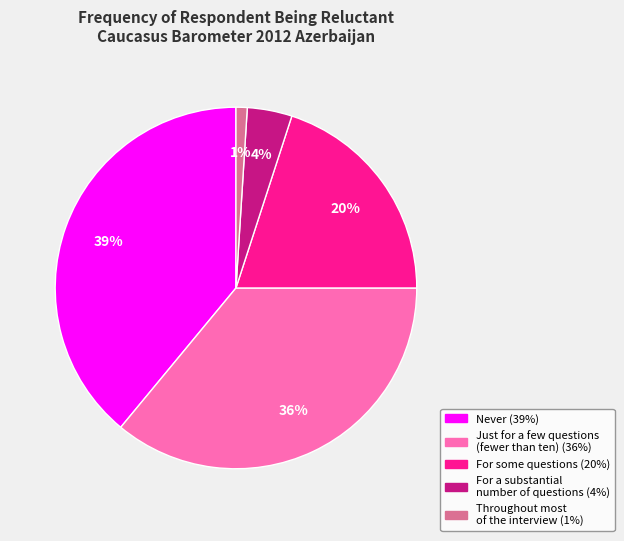

Count the number of slices in the pie.

5